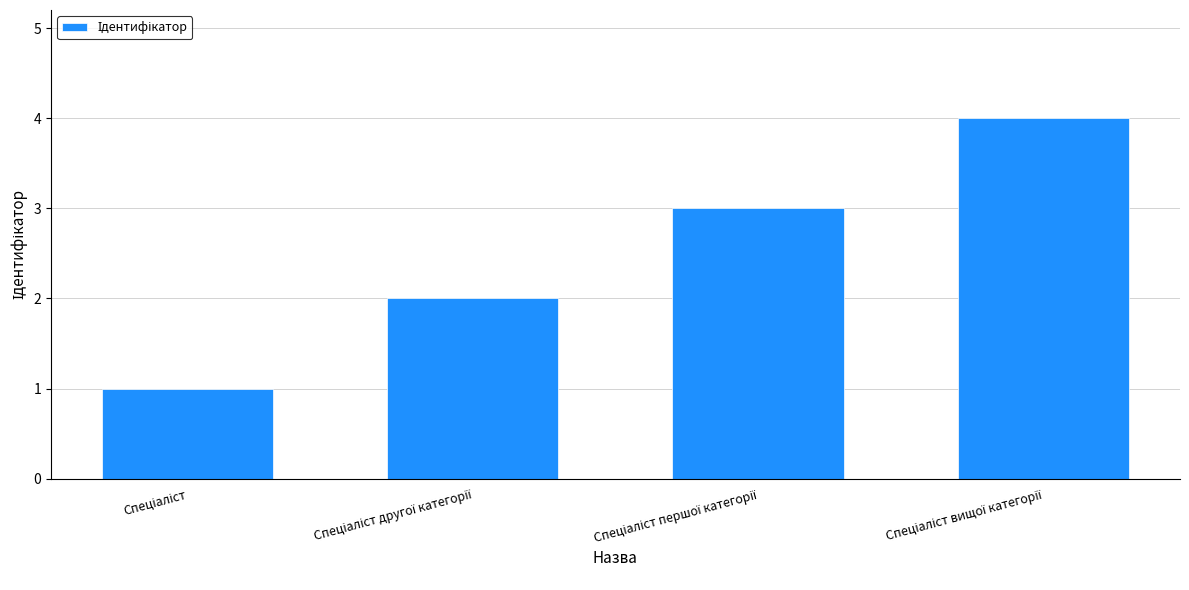

What is the sum of all values?

10